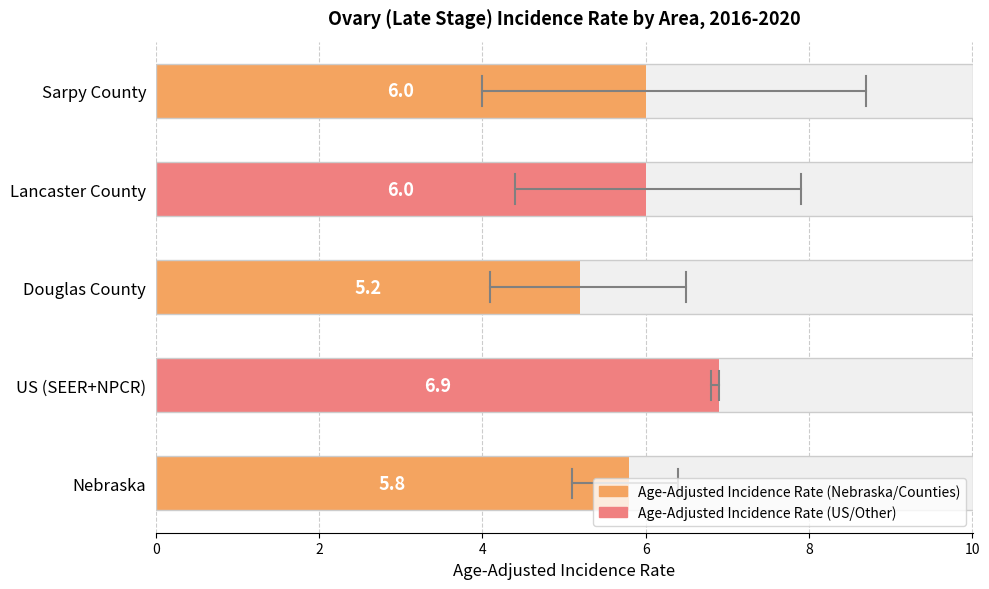

The value of Upper 95% CI at US (SEER+NPCR) is 10.6. True or false?

False